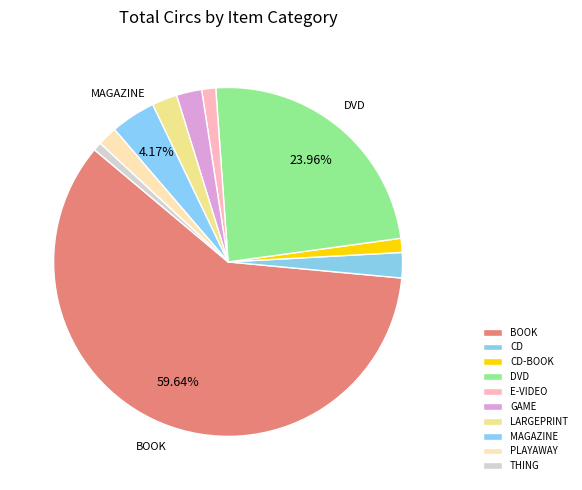

Which category has the smallest portion of the pie?

THING